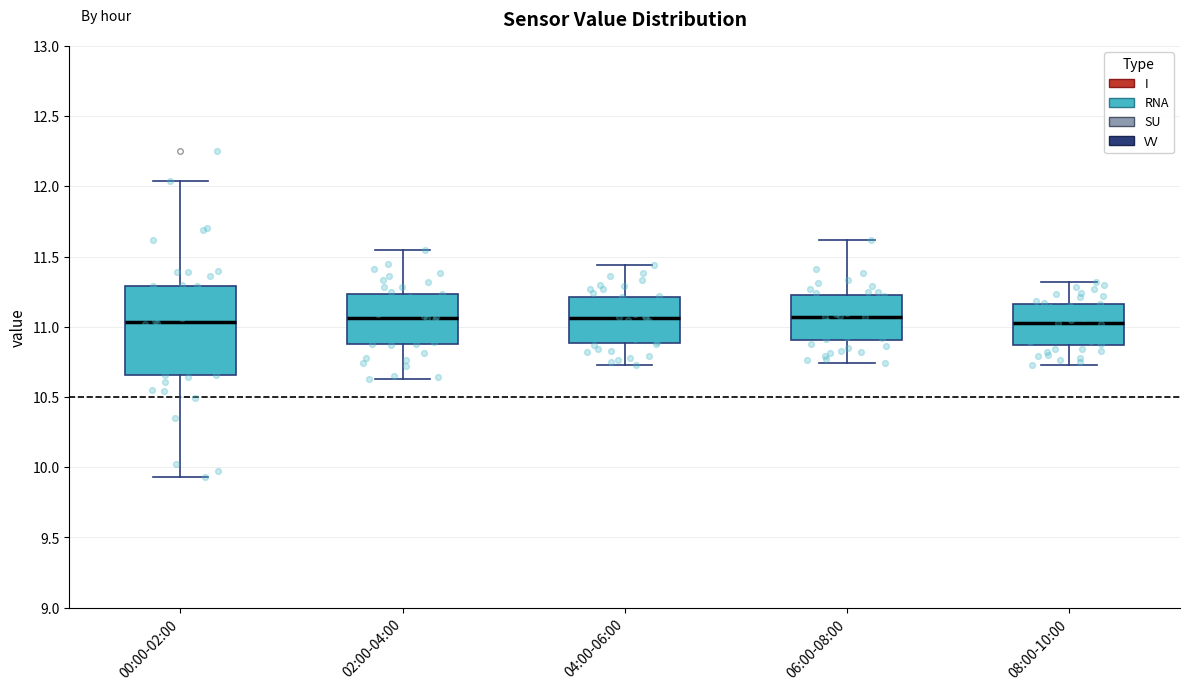

Where is the upper edge of the box for 00:00-02:00 on the y-axis? The values are not printed on the chart, so give them approximately, as read against the axis.

11.30